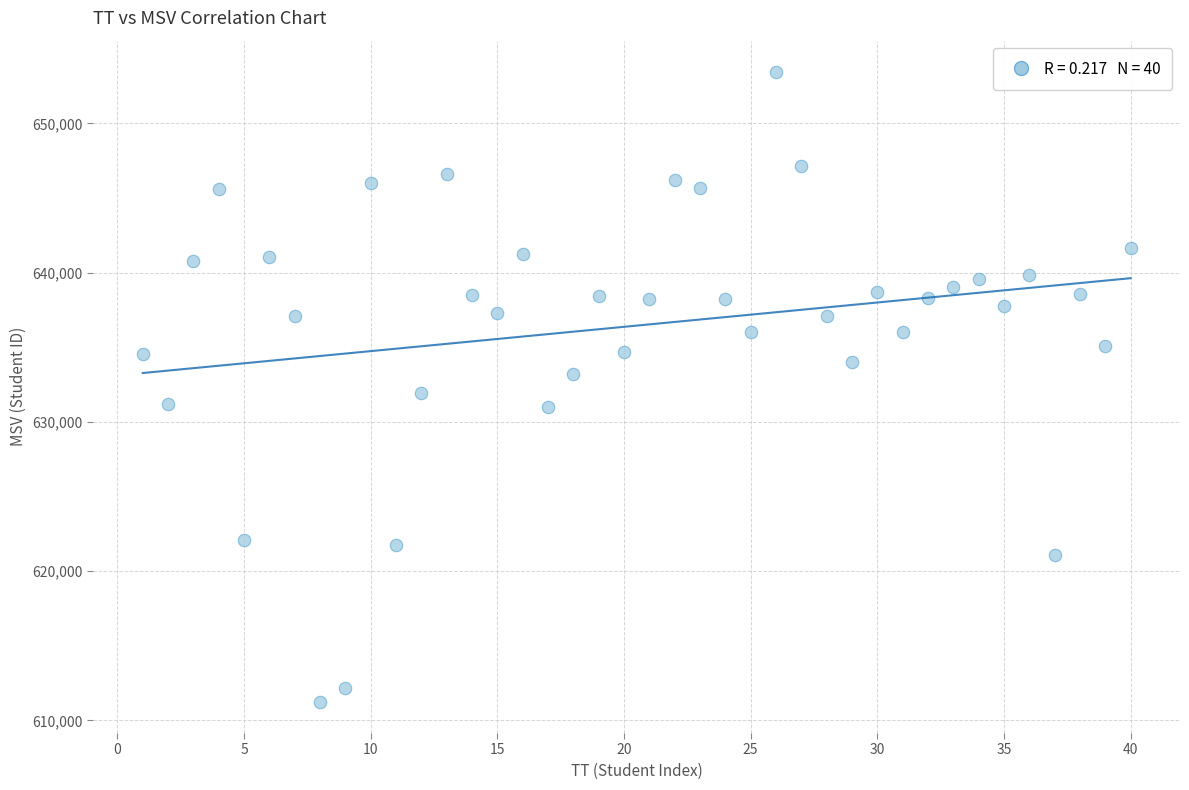

What is the range of Y values (max minus min)?

42178